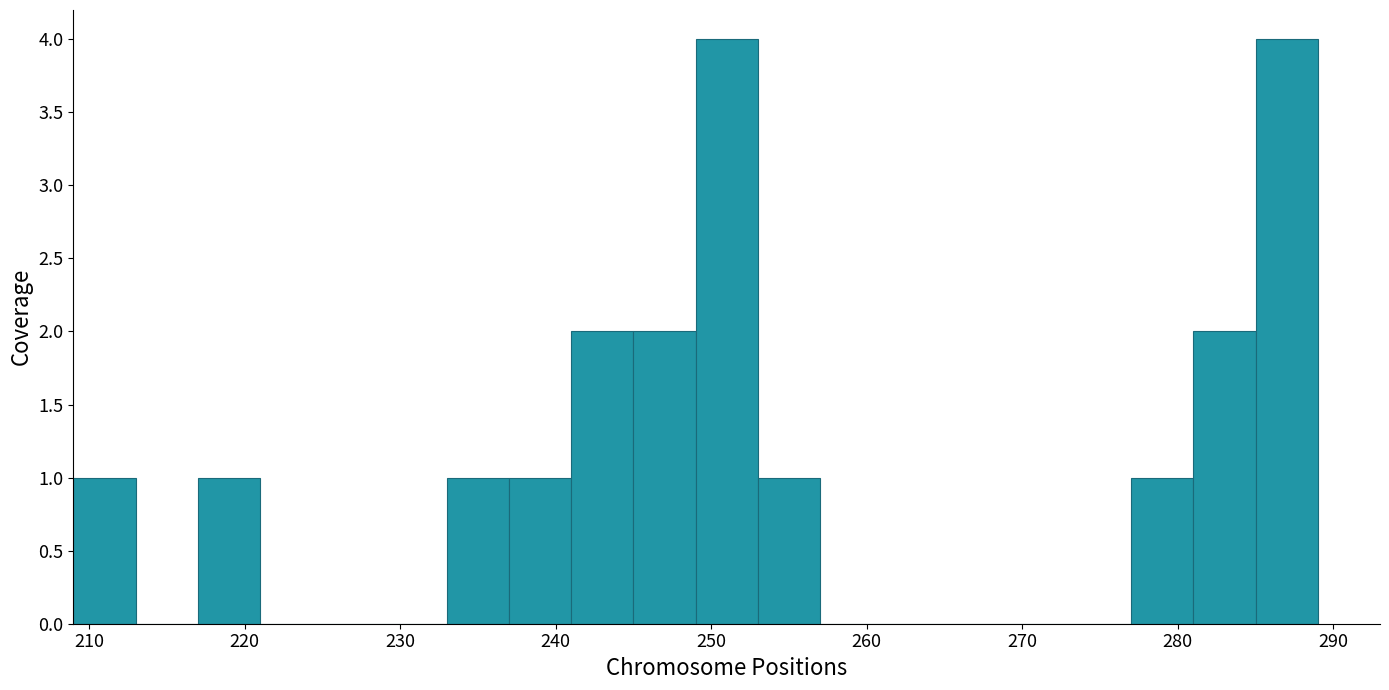

Reading left to right, list every bar in this chart as the range it spans on the x-axis followed by its height. The values are not printed on the chart, so give them approximately, as read against the axis.

209 to 213: 1
213 to 217: 0
217 to 221: 1
221 to 225: 0
225 to 229: 0
229 to 233: 0
233 to 237: 1
237 to 241: 1
241 to 245: 2
245 to 249: 2
249 to 253: 4
253 to 257: 1
257 to 261: 0
261 to 265: 0
265 to 269: 0
269 to 273: 0
273 to 277: 0
277 to 281: 1
281 to 285: 2
285 to 289: 4